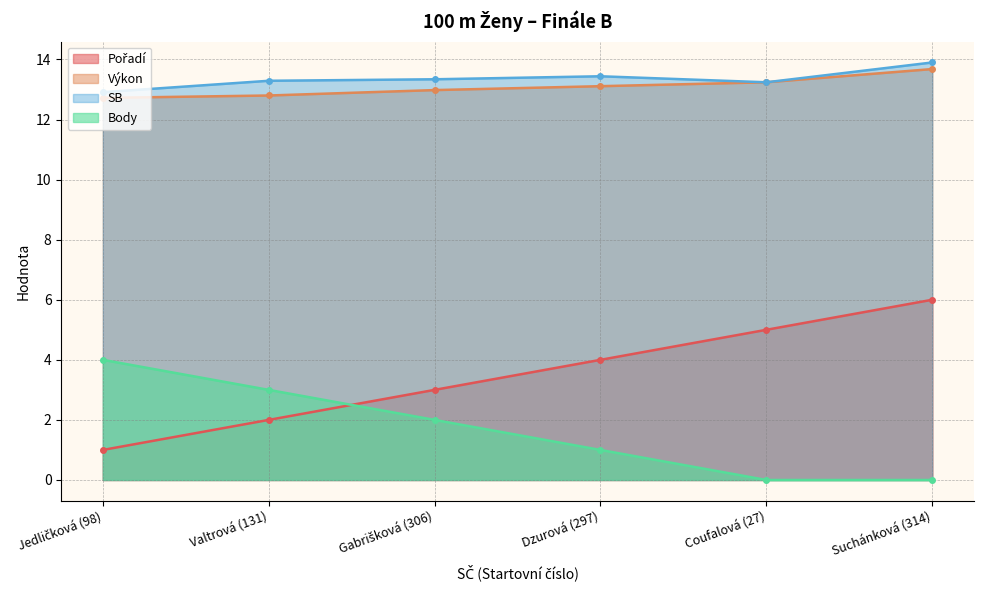

Is it true that Body equals 0.0 at Suchánková (314)?

True